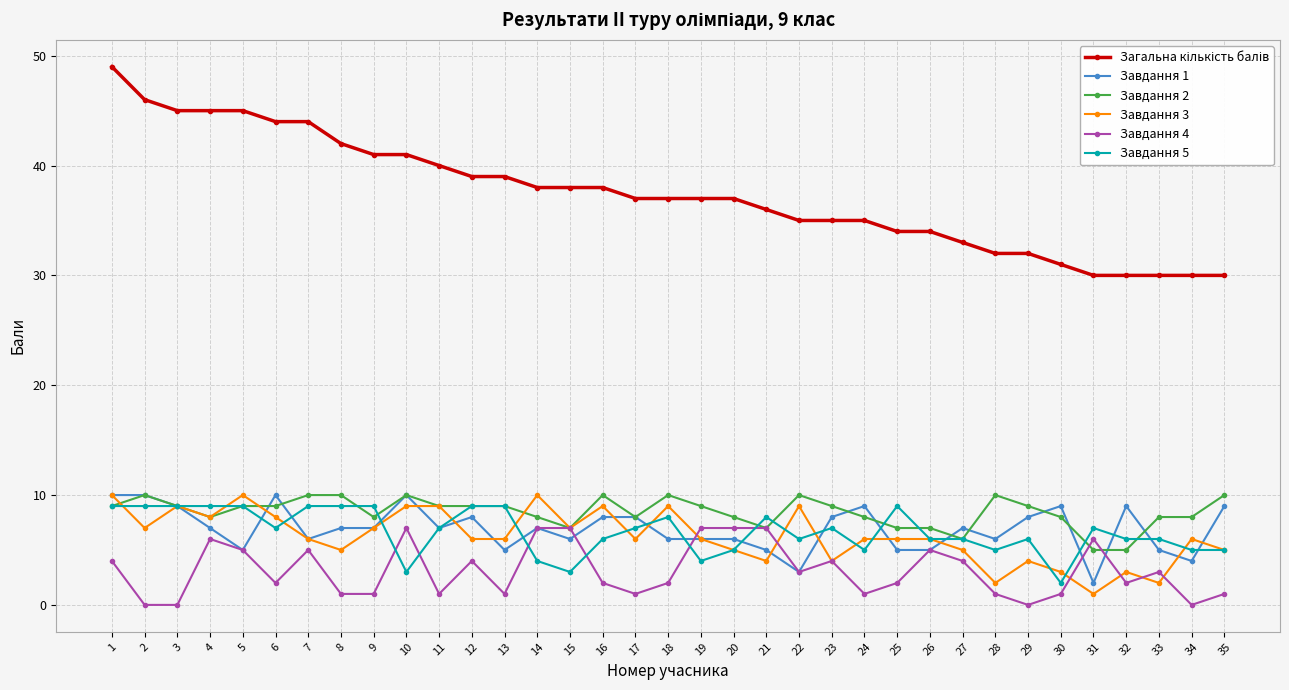

What is the total value across all series at 24?

64